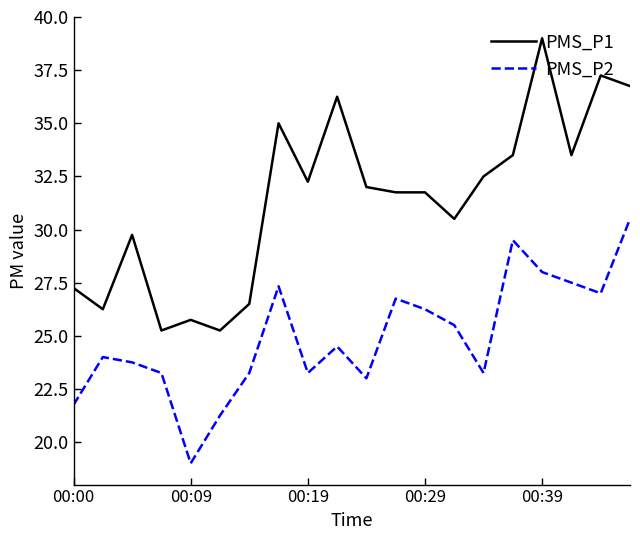

What is the greatest value displayed?

39.0